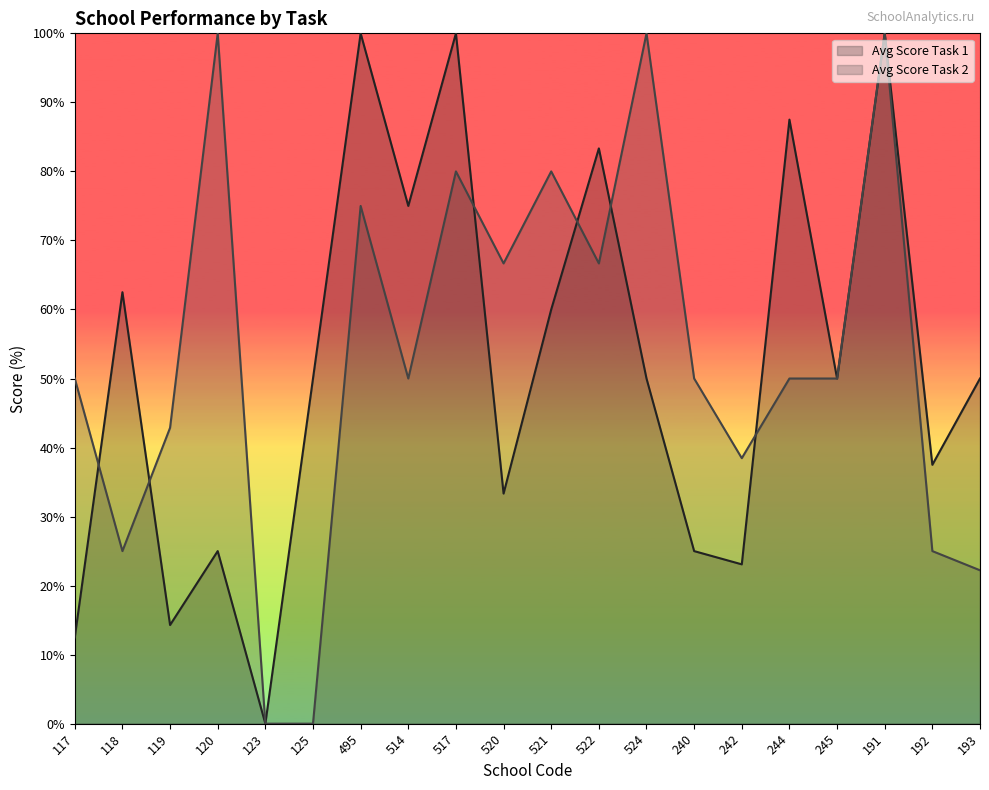

Is the value of Avg Score Task 1 at 520 greater than the value of Avg Score Task 2 at 118?

Yes